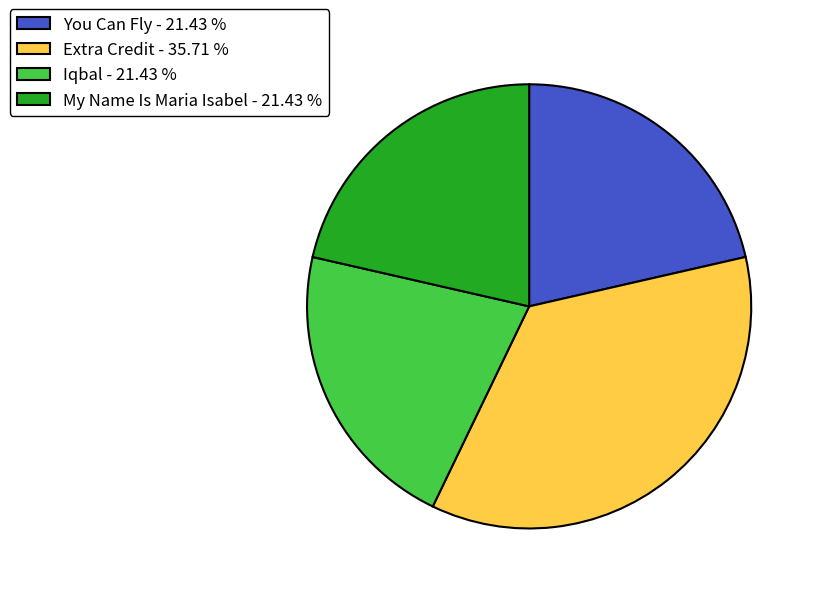

Combined, do Iqbal - 21.43 % and Extra Credit - 35.71 % account for over 50%?

Yes